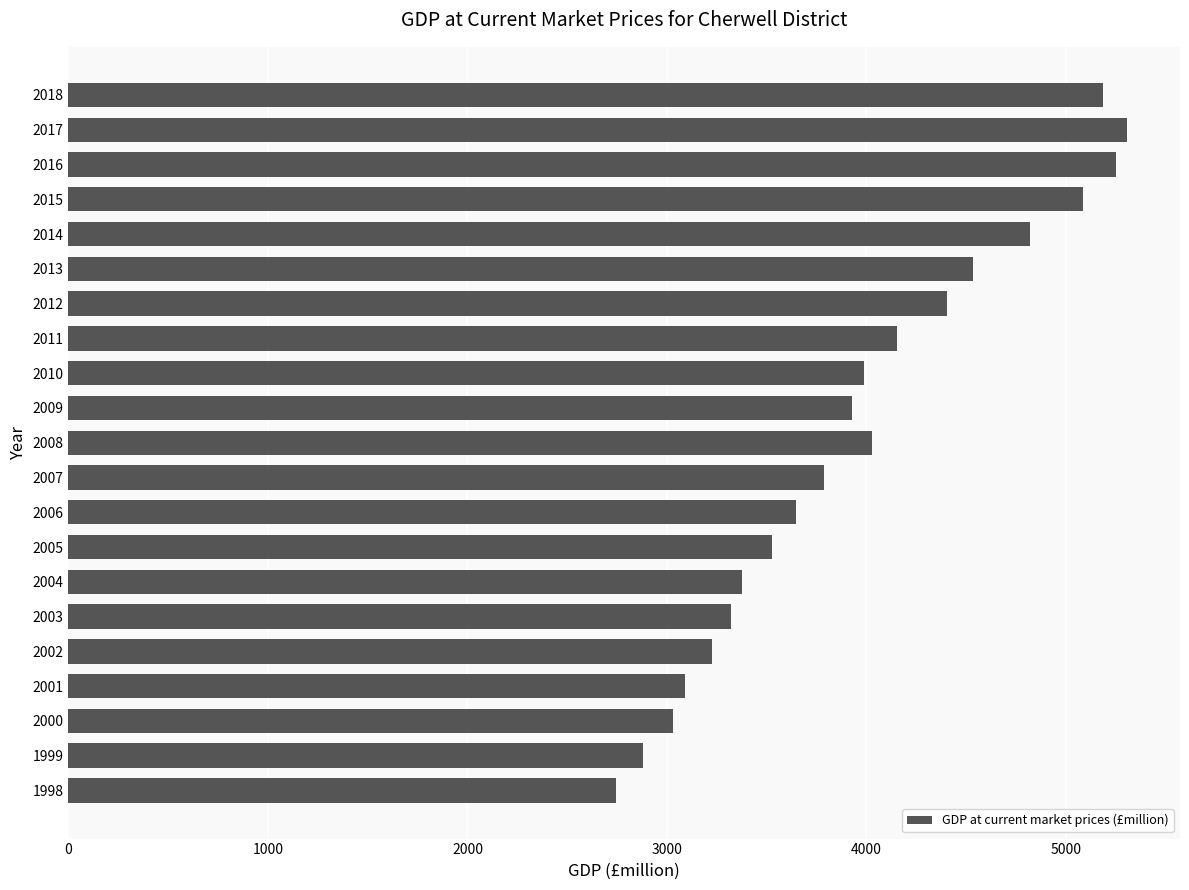

Reading bottom to top, what are all the values shown in this chart?

2745	2882	3028	3089	3226	3321	3375	3524	3646	3785	4026	3928	3990	4153	4401	4533	4820	5083	5250	5306	5183